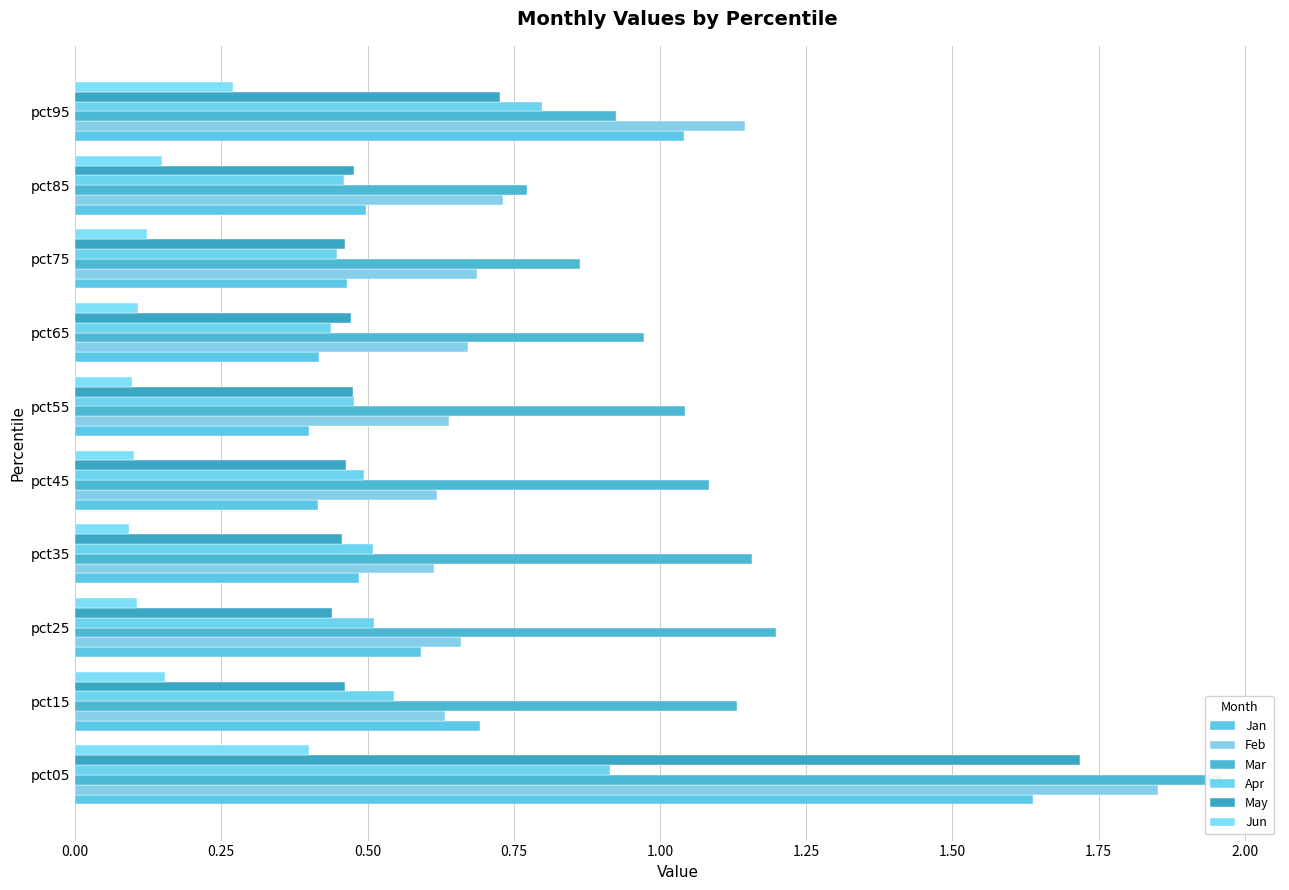

What is the maximum value shown in the chart?

2.0